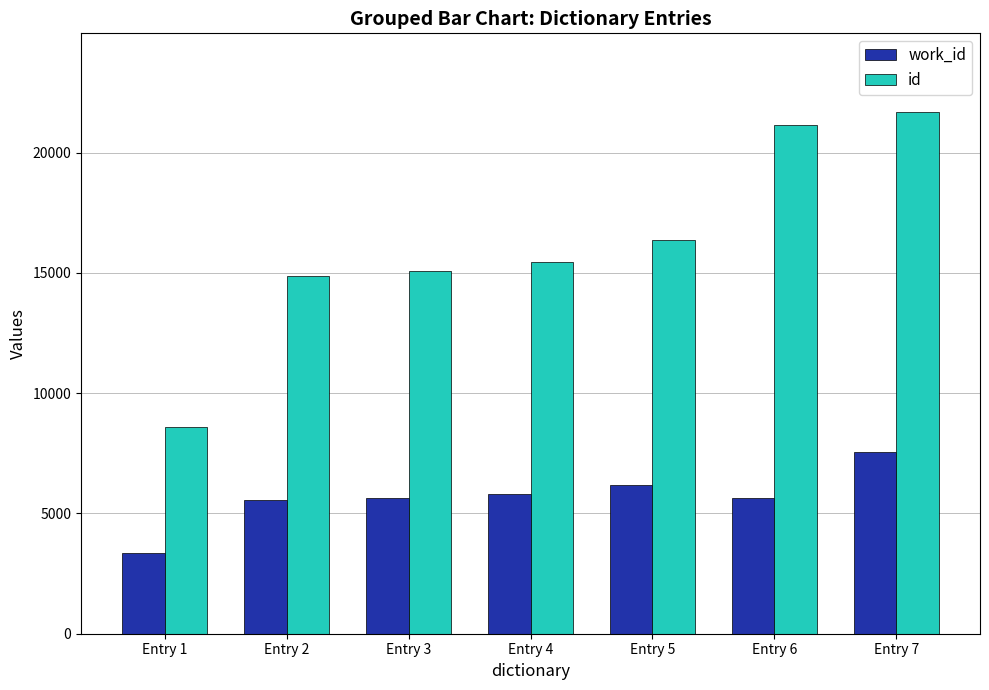

What is the difference between the work_id values at Entry 4 and Entry 6?

134